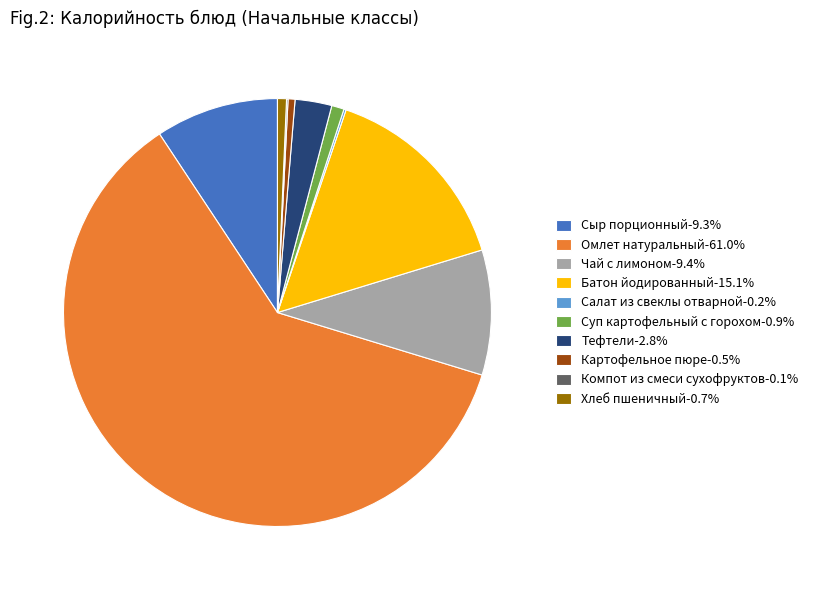

Which category has the biggest portion of the pie?

Омлет натуральный